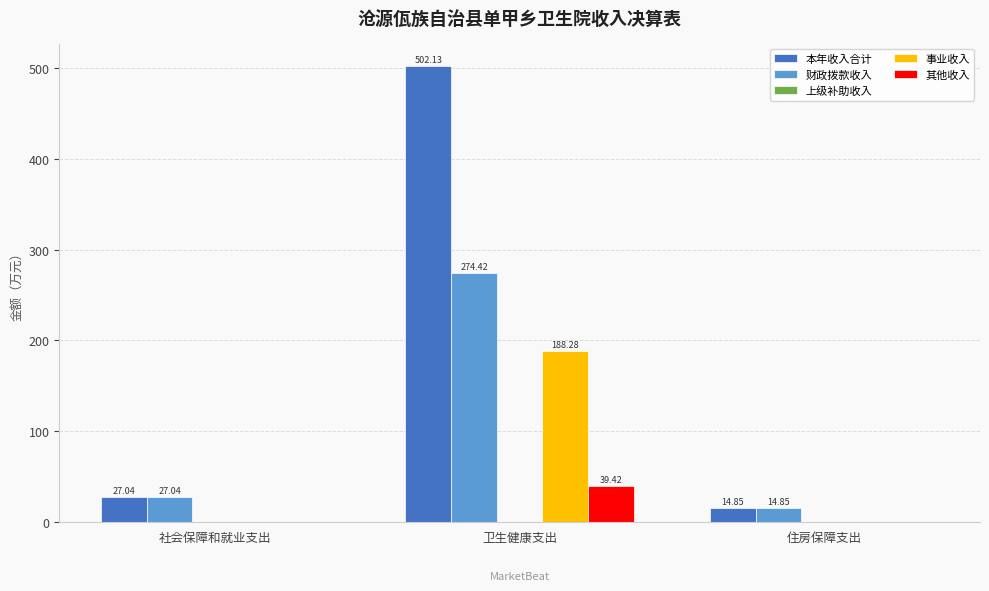

At which category does the chart reach its peak across all series?

卫生健康支出